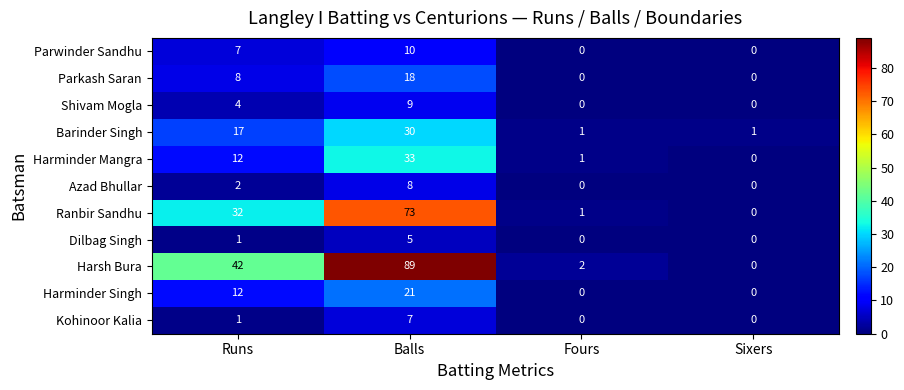

At how many categories does at least one series exceed 65?

1